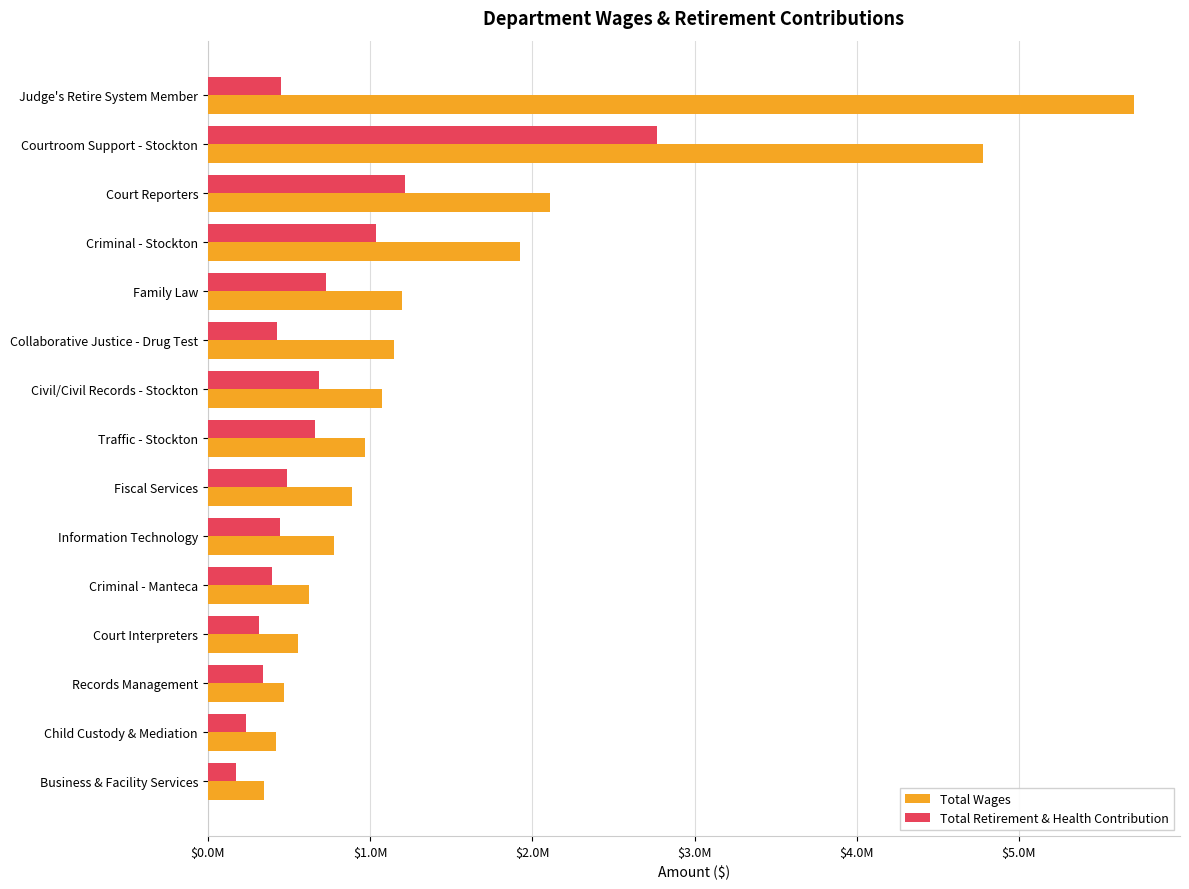

At which label is Total Retirement & Health Contribution closest to 1471999?

Court Reporters